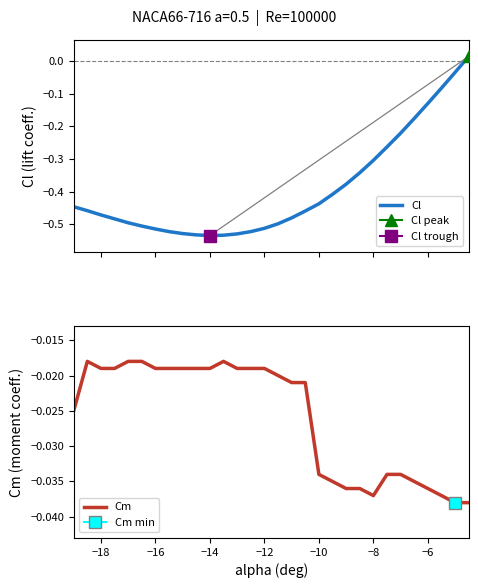

Rank the series by their maximum value, from highest to lowest.

Cl, Cm